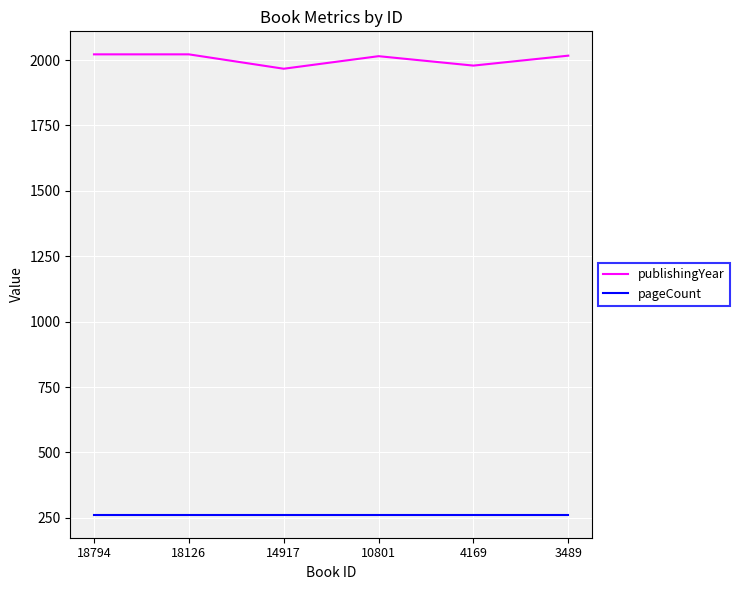

Is this an area chart (filled region under the line)?

No